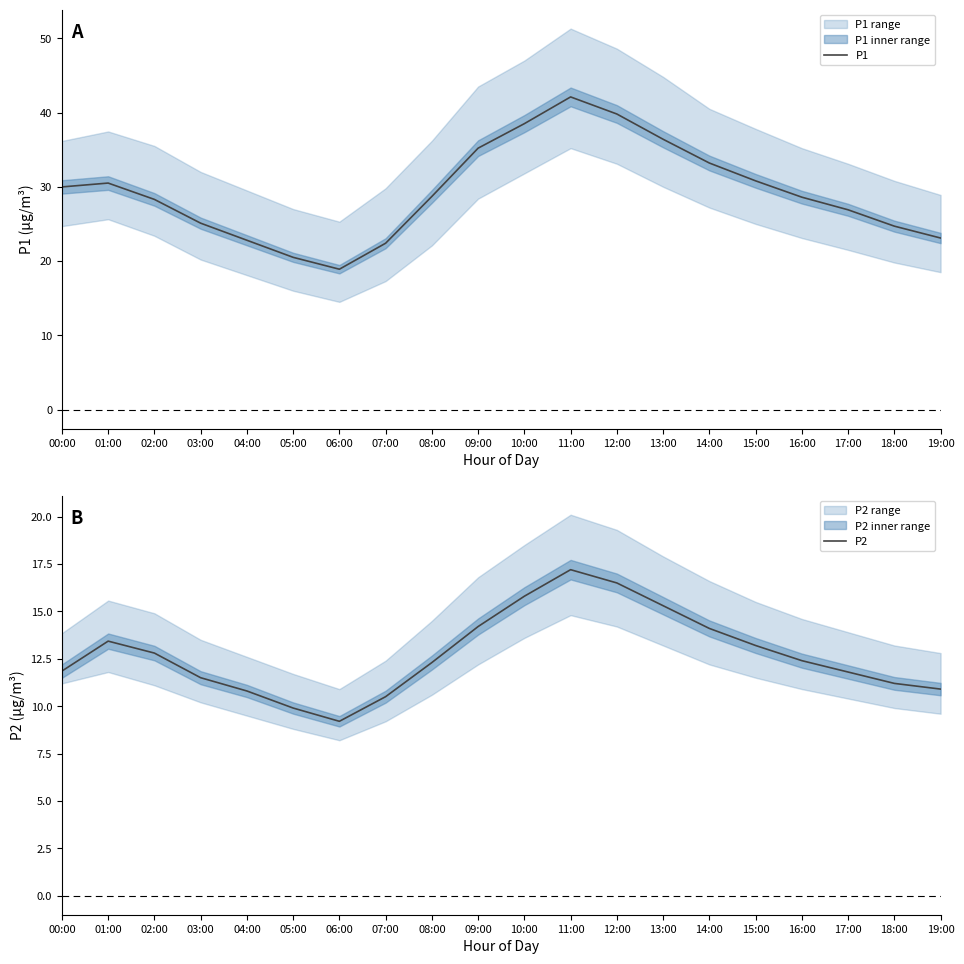

What is the total value across all series at 15:00?

44.0